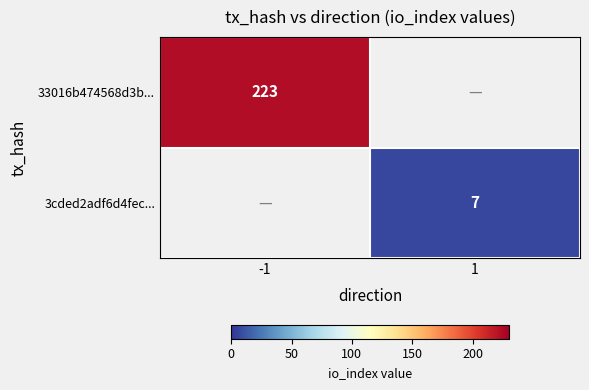

What is the maximum value shown in the chart?

223.0